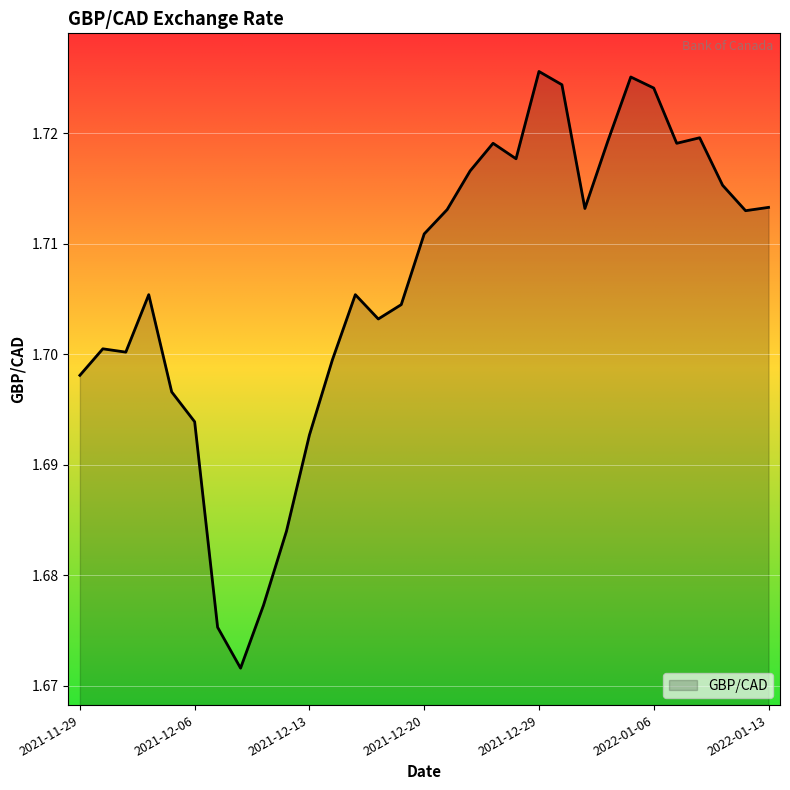

True or false: there are more than 2 points higher than both neighbors.

True